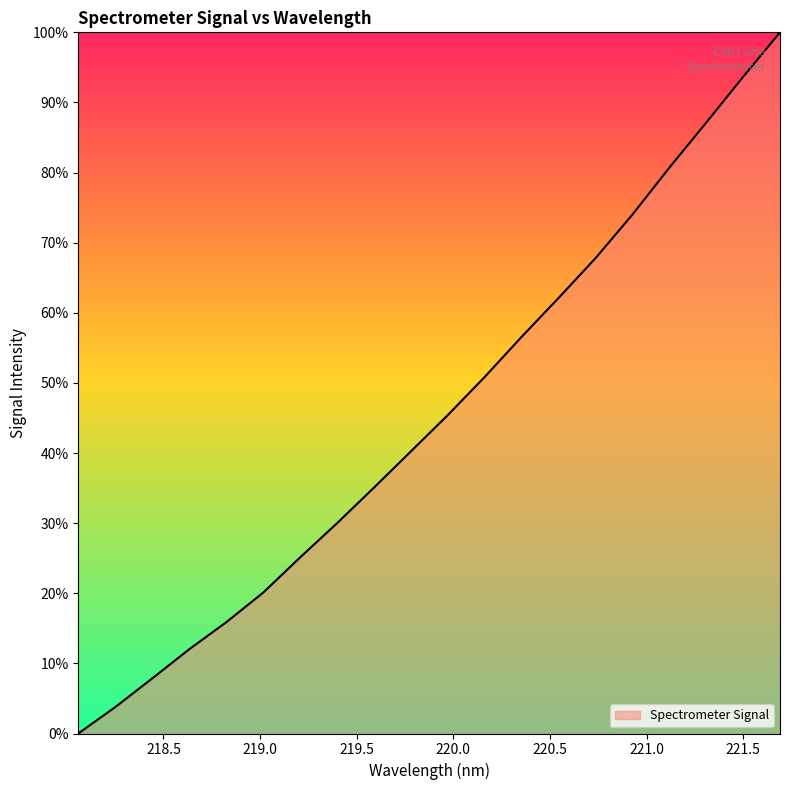

What is the greatest value displayed?

100.0